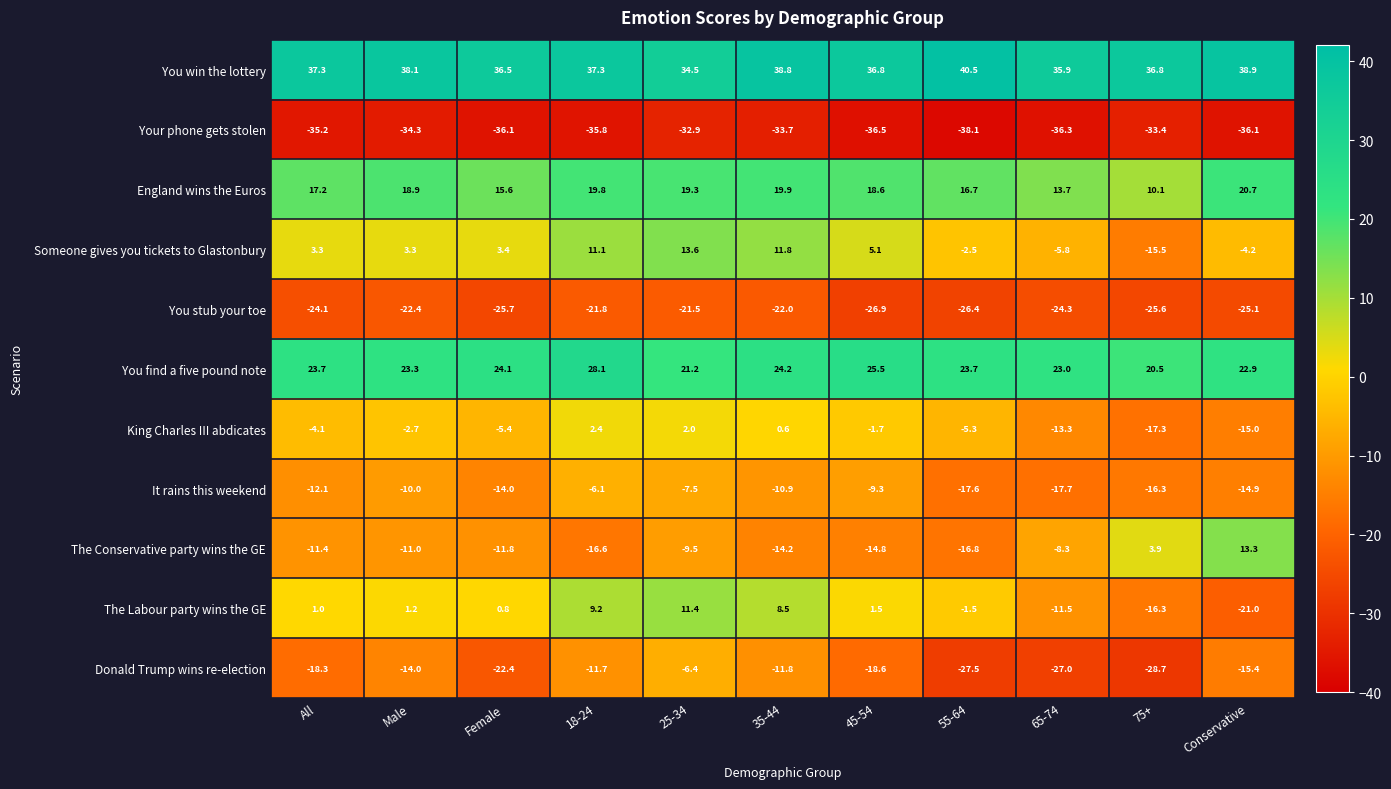

What is the minimum value shown in the chart?

-38.1